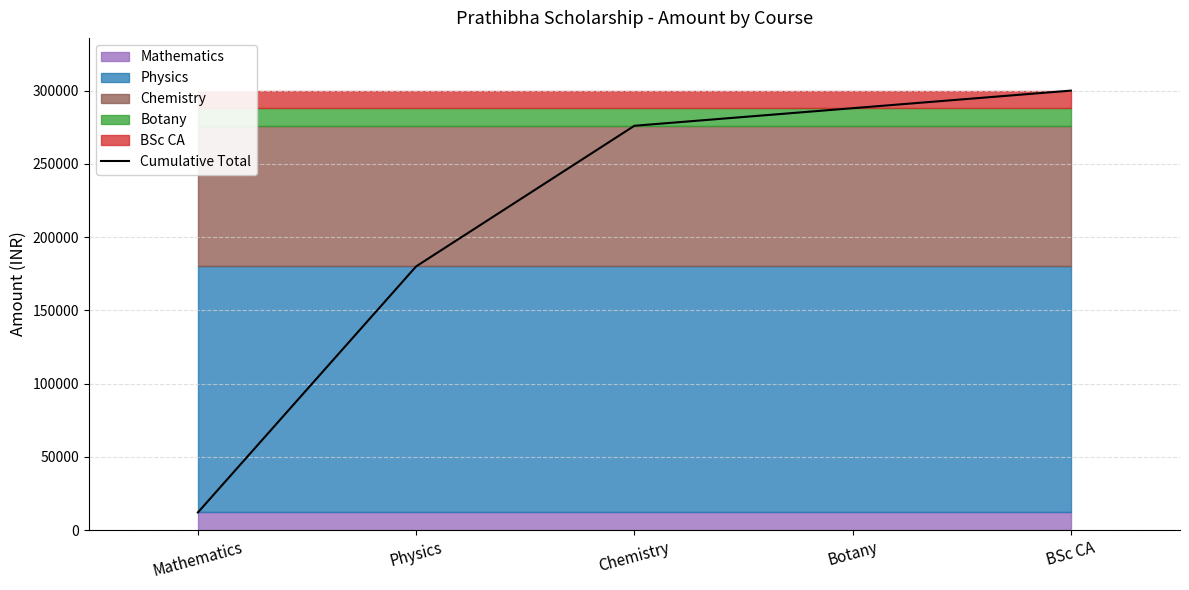

Is it true that the value at BSc CA is 174953?

False